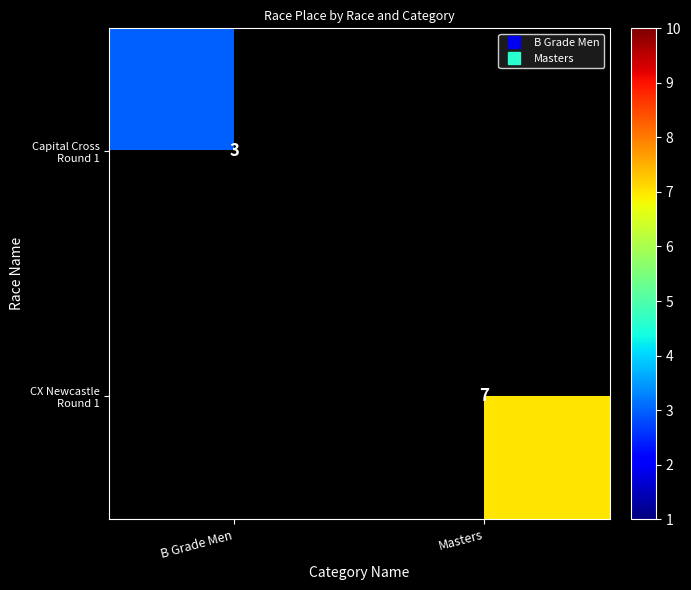

List the series in order of their overall mean, lowest first.

Capital Cross Round 1, CX Newcastle Round 1